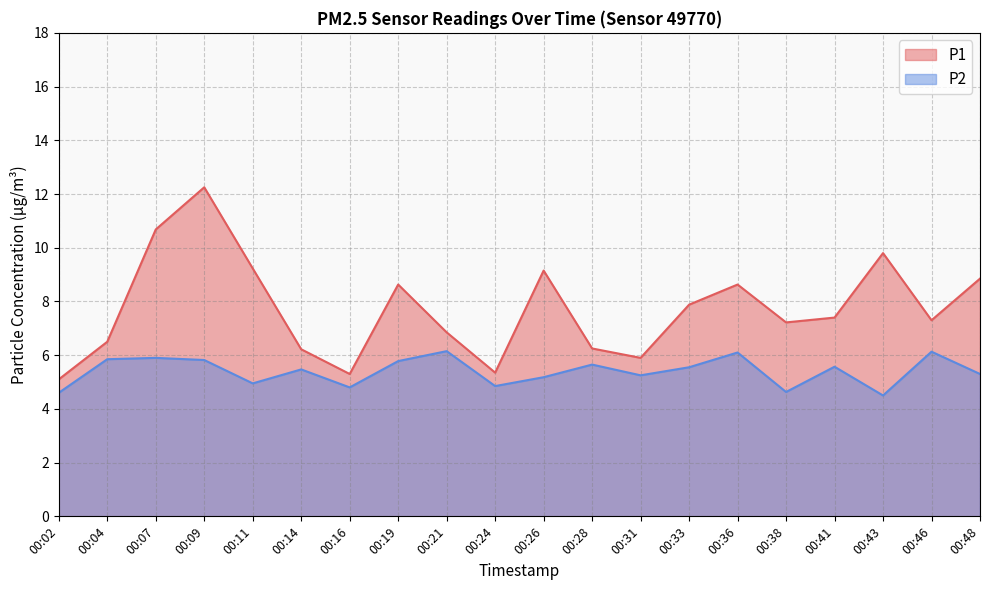

How many data points in P2 are less than 5?

6